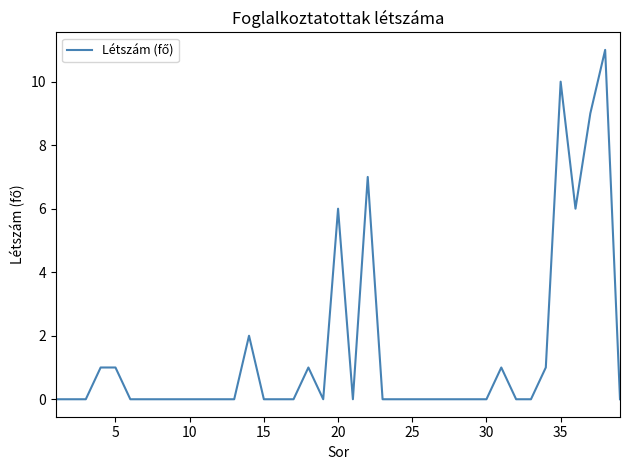

Does the chart display data point markers on the line(s)?

No